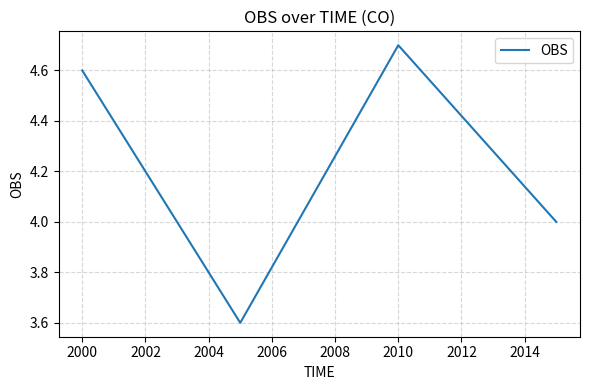

How many interior local peaks (higher than both neighbors) does the data have?

1